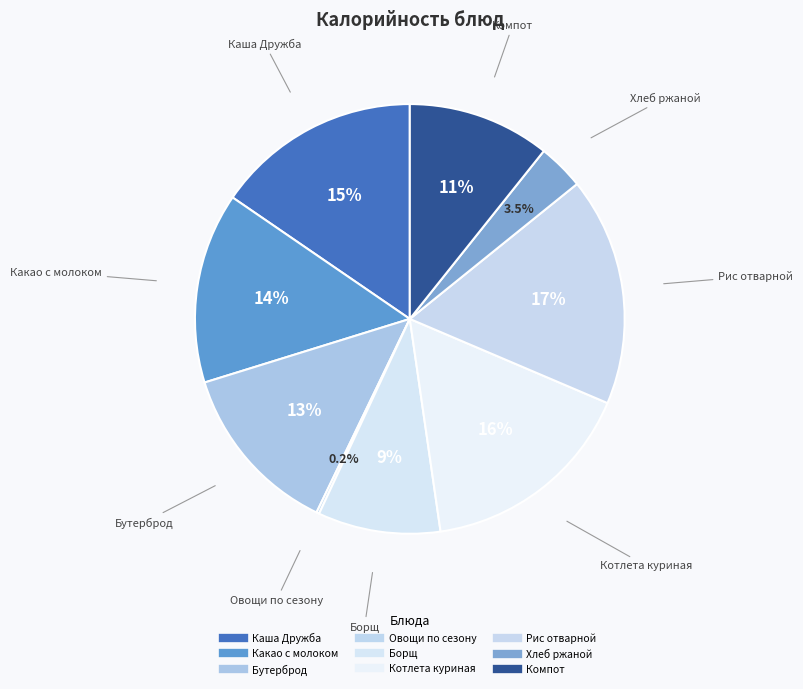

Which slice is the smallest?

Овощи по сезону